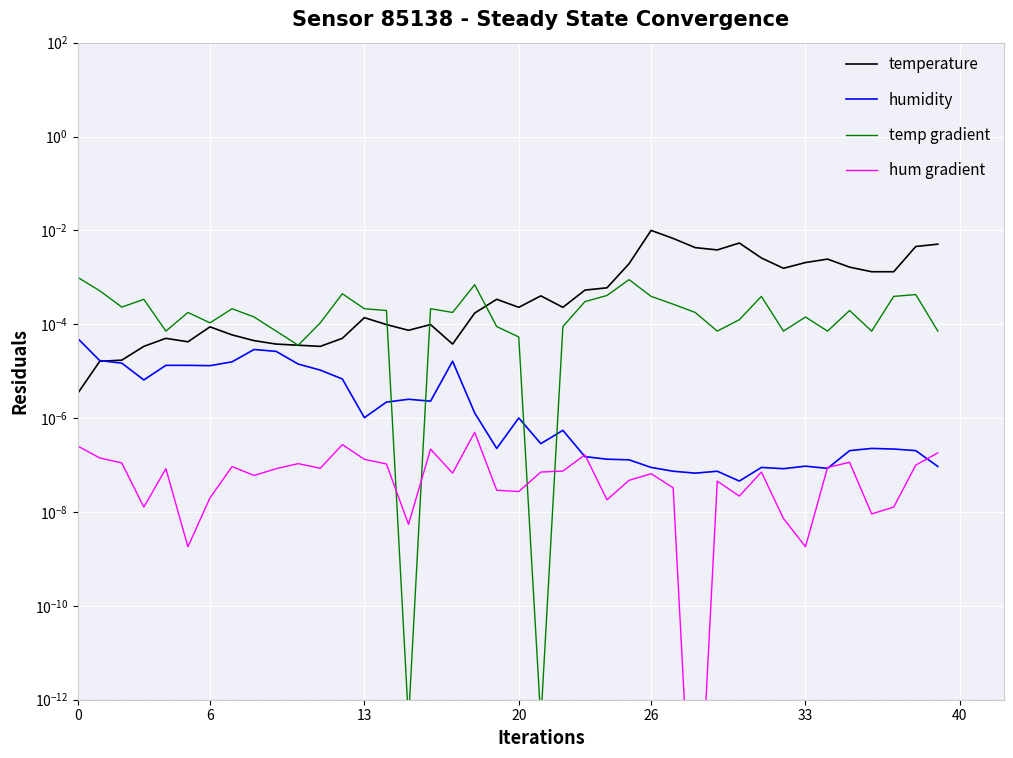

Rank the series at 20 from lowest to highest value.

hum gradient, humidity, temperature, temp gradient